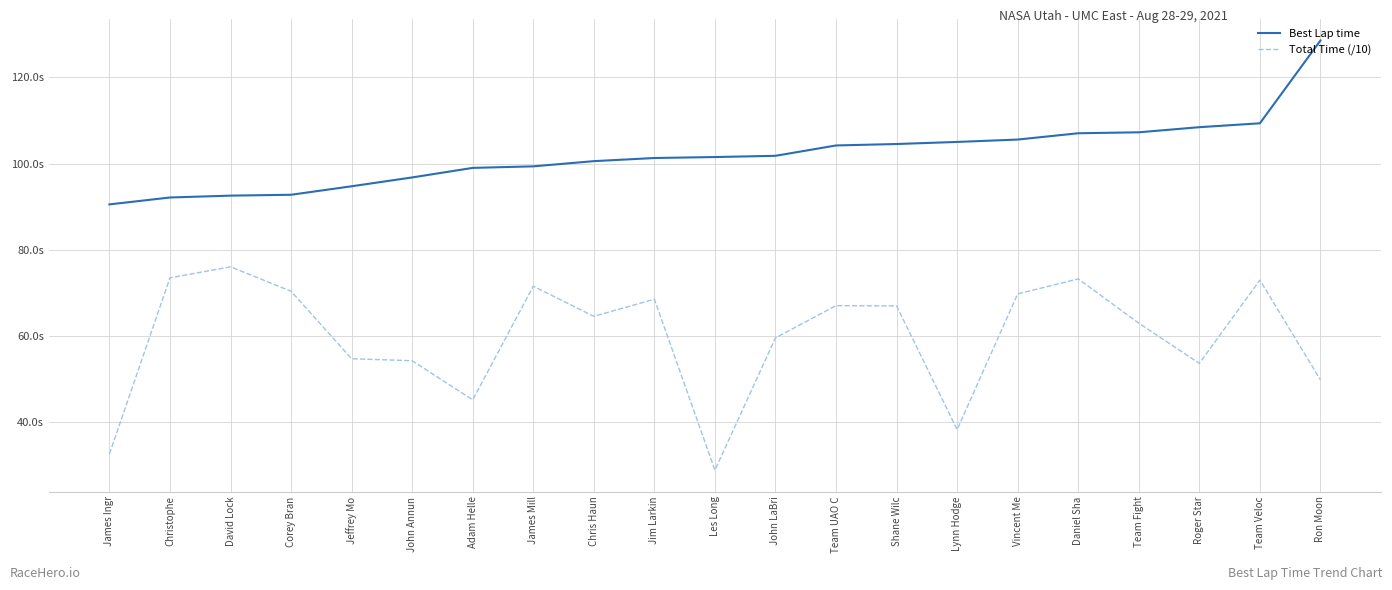

What are all the series names shown in the legend?

Best Lap time, Total Time (/10)